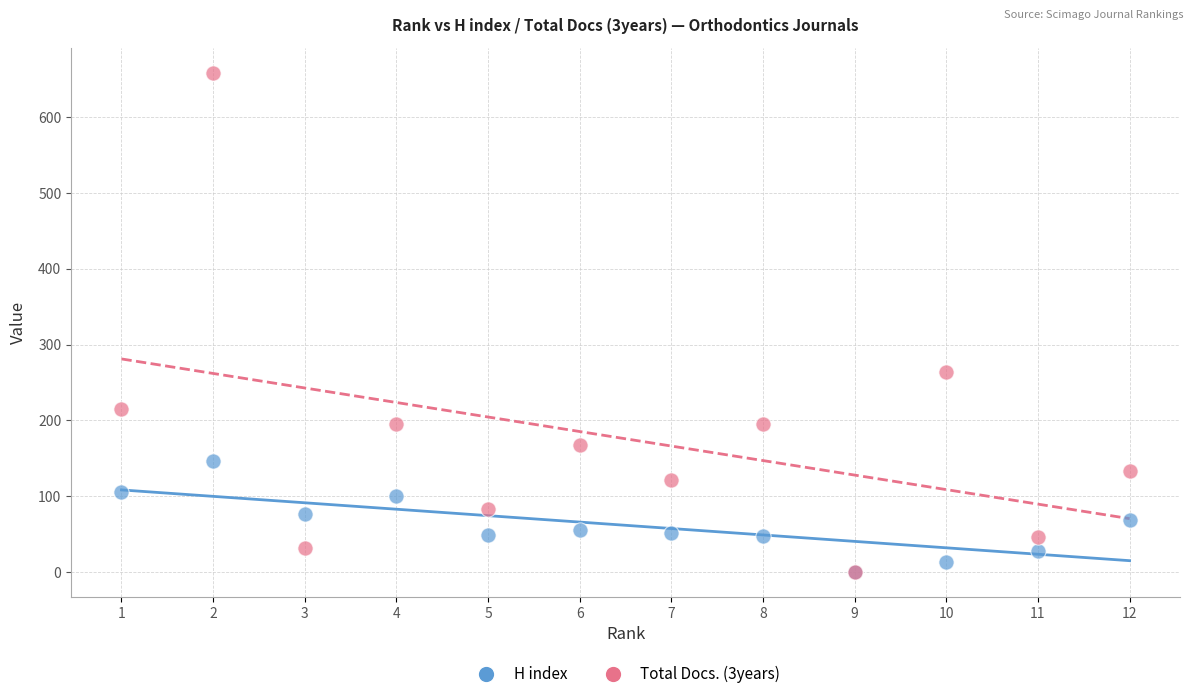

Across all series, what Y value is closest to 329?

264